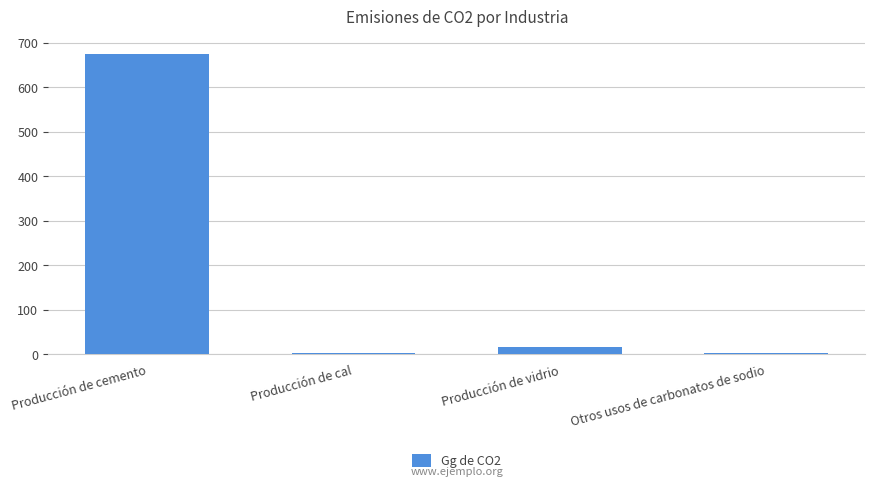

Where does the data first go above 16?

Producción de cemento